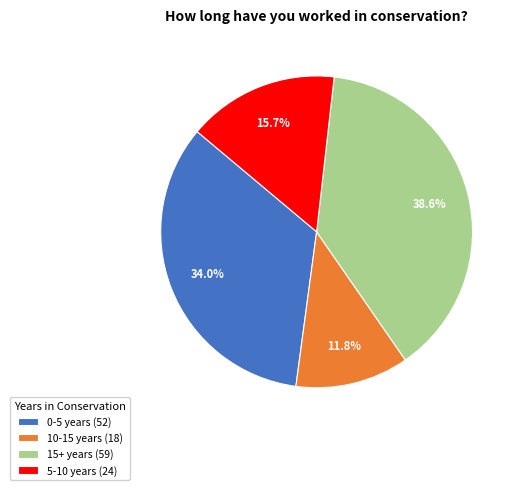

Which has a higher value, 5-10 years or 0-5 years?

0-5 years